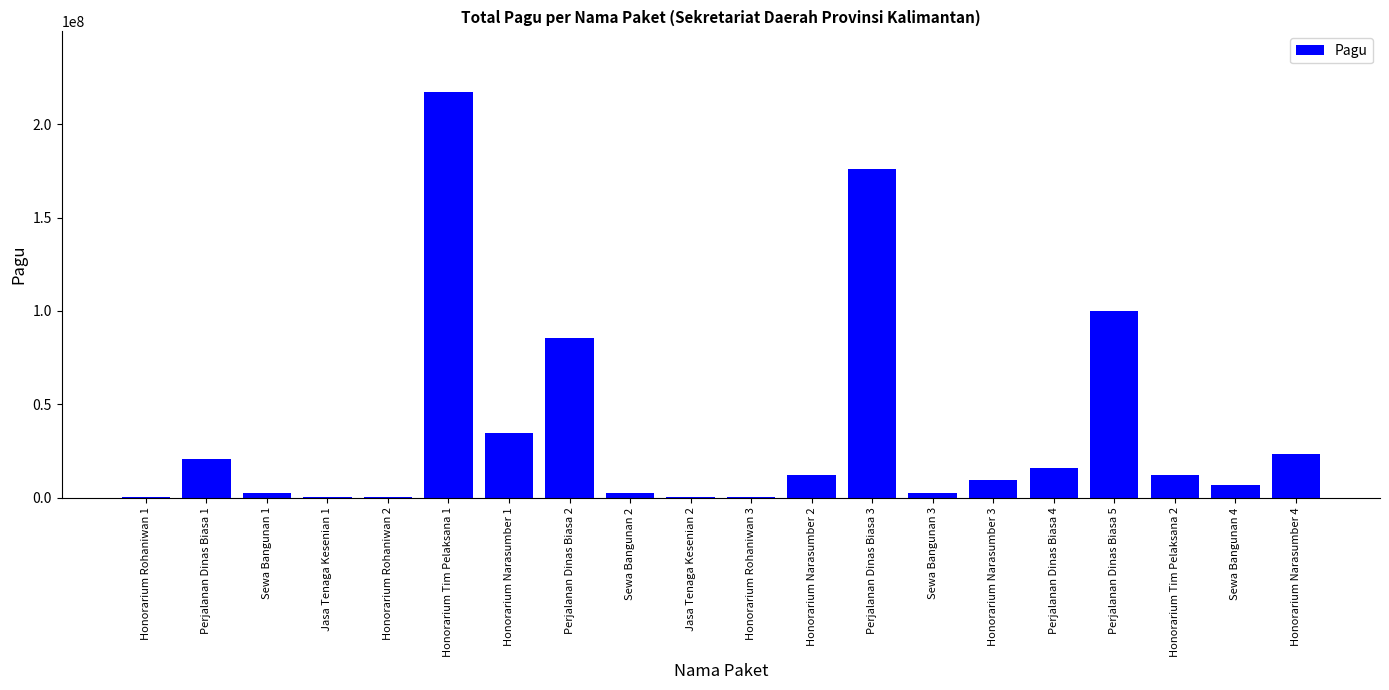

Which label corresponds to the largest value in the chart?

Honorarium Tim Pelaksana 1